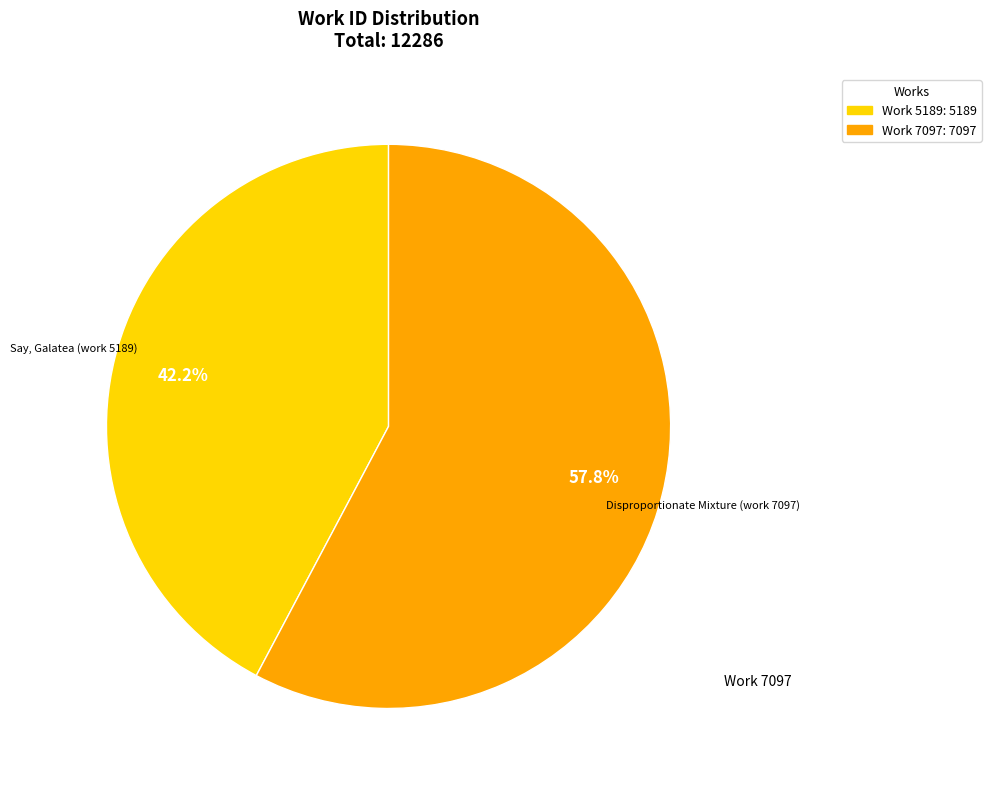

Approximately how many times larger is the value at Say, Galatea (work 5189) compared to Disproportionate Mixture (work 7097)?

0.7